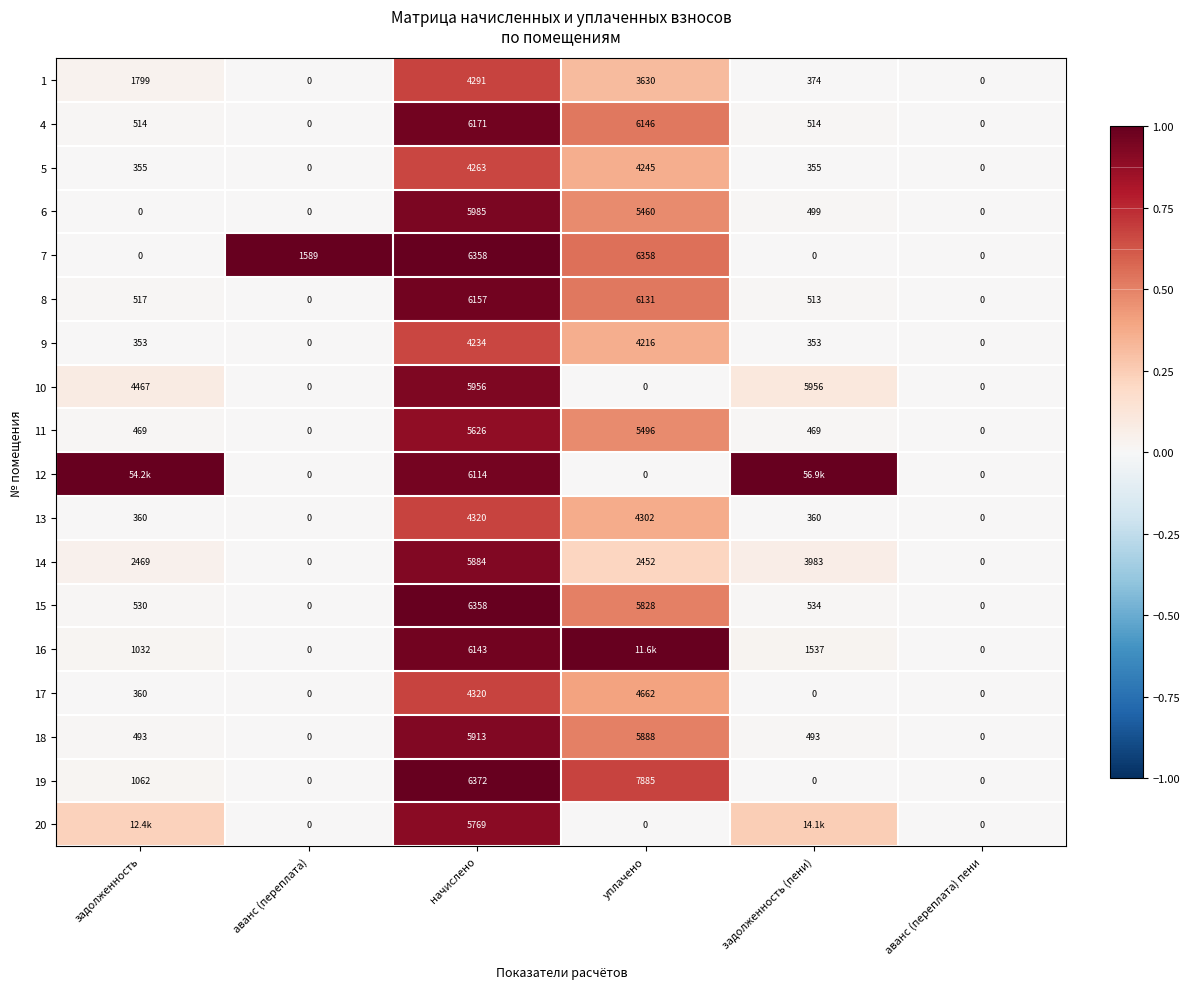

Which category has the lowest value across all series?

аванс (переплата)